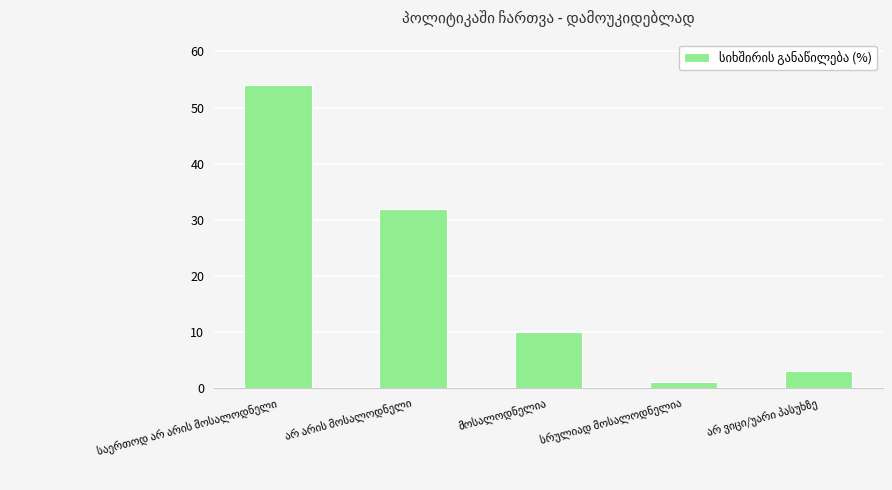

How many distinct data groups are displayed?

1